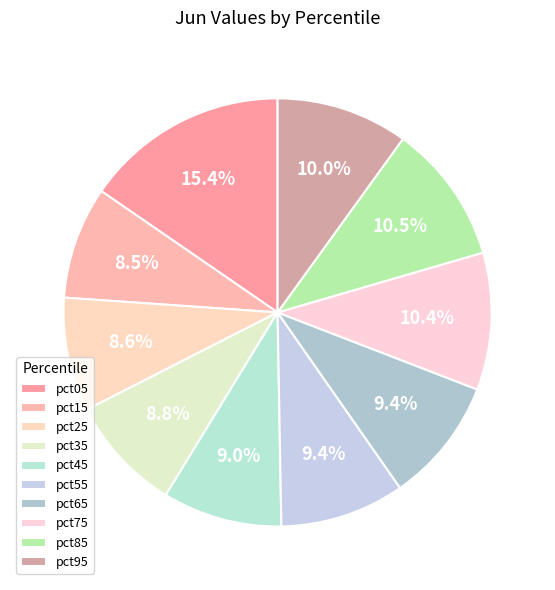

What percentage is the pct15 slice, to the nearest percent?

8%